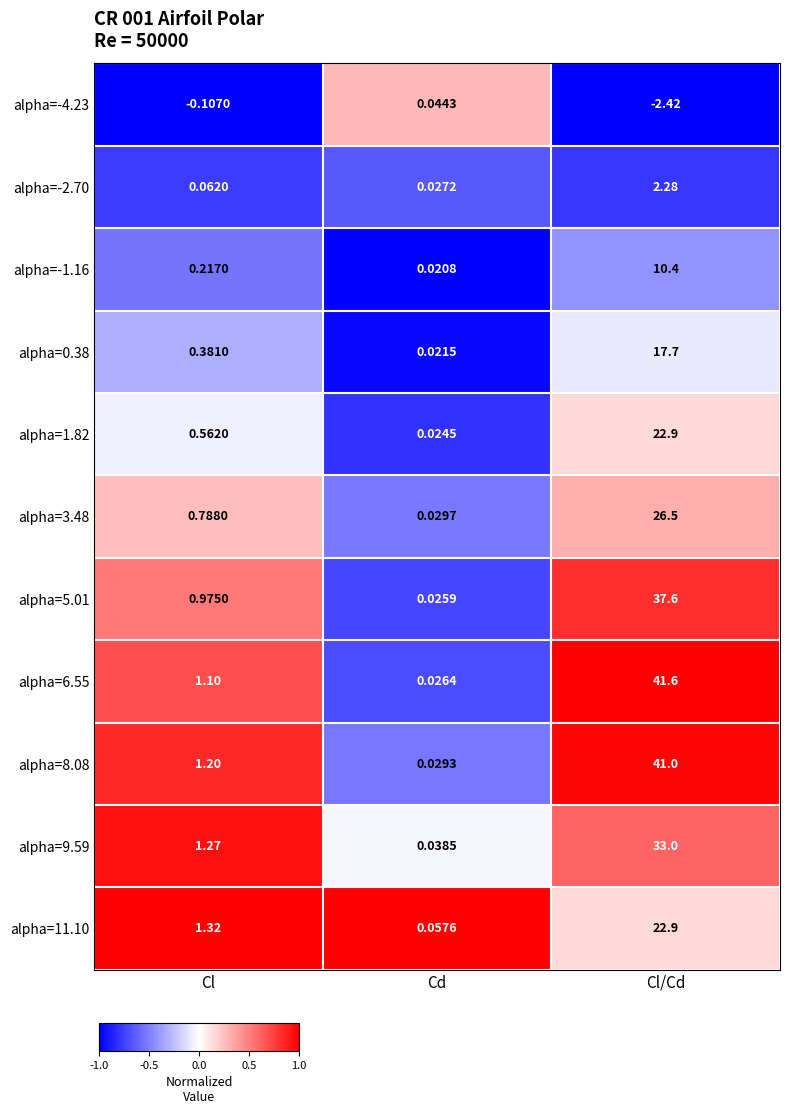

At which label does alpha=-4.23 reach its minimum?

Cl/Cd